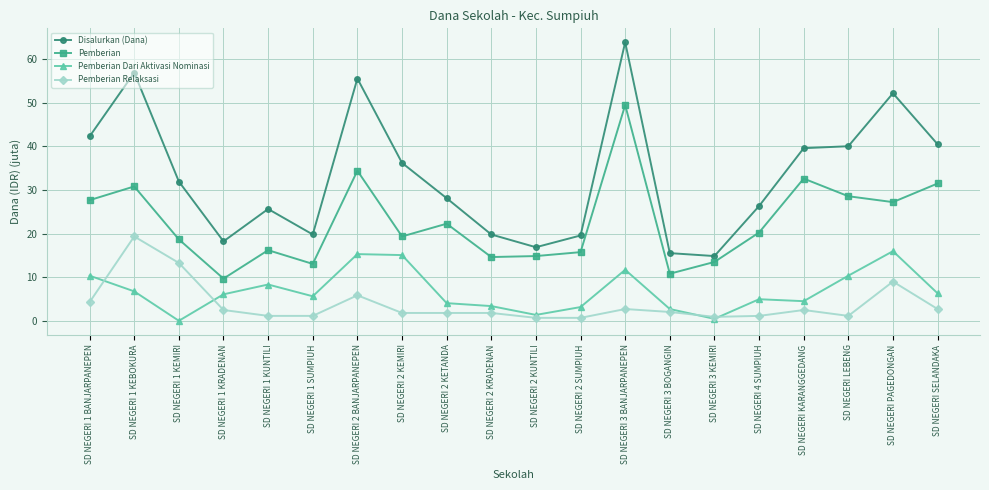

What is the value of the Pemberian Dari Aktivasi Nominasi point at the 5th from the left?

8.3